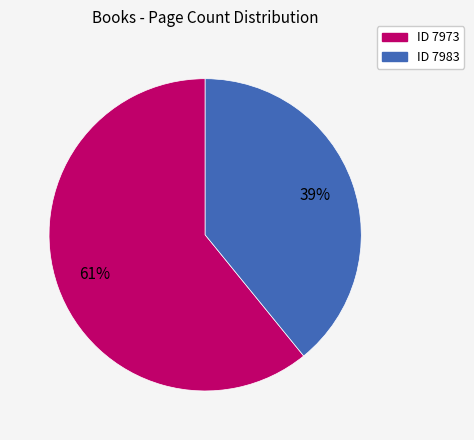

To the nearest percent, what is the difference between the largest and smallest slice percentages?

22%